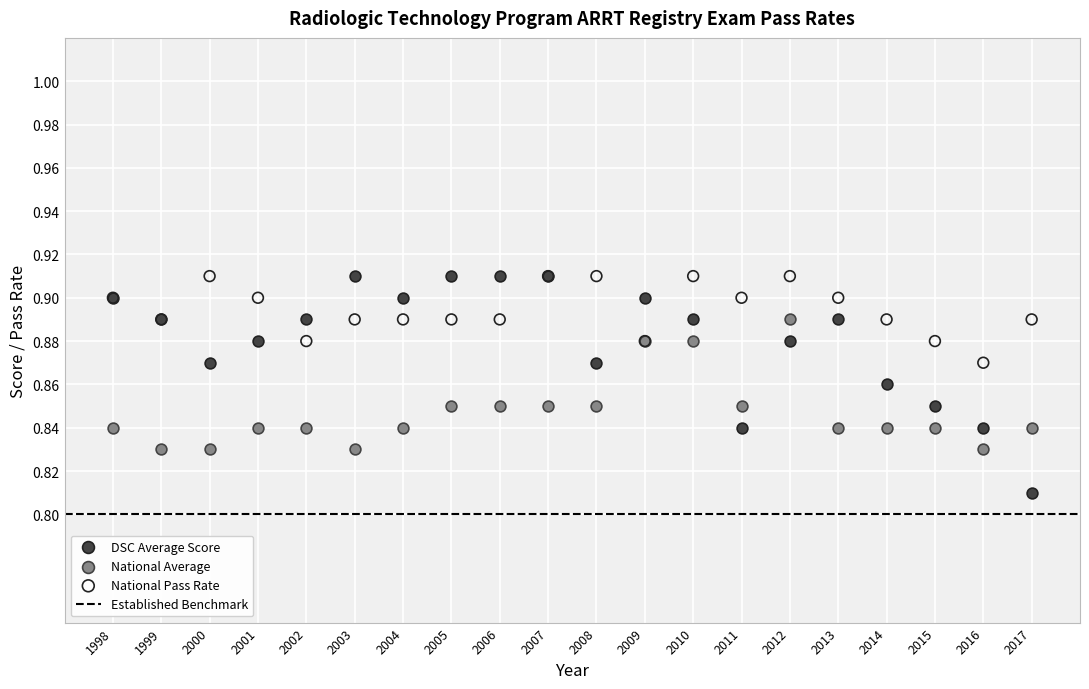

What is the X range (max minus min) for the scatter plot?

19.0